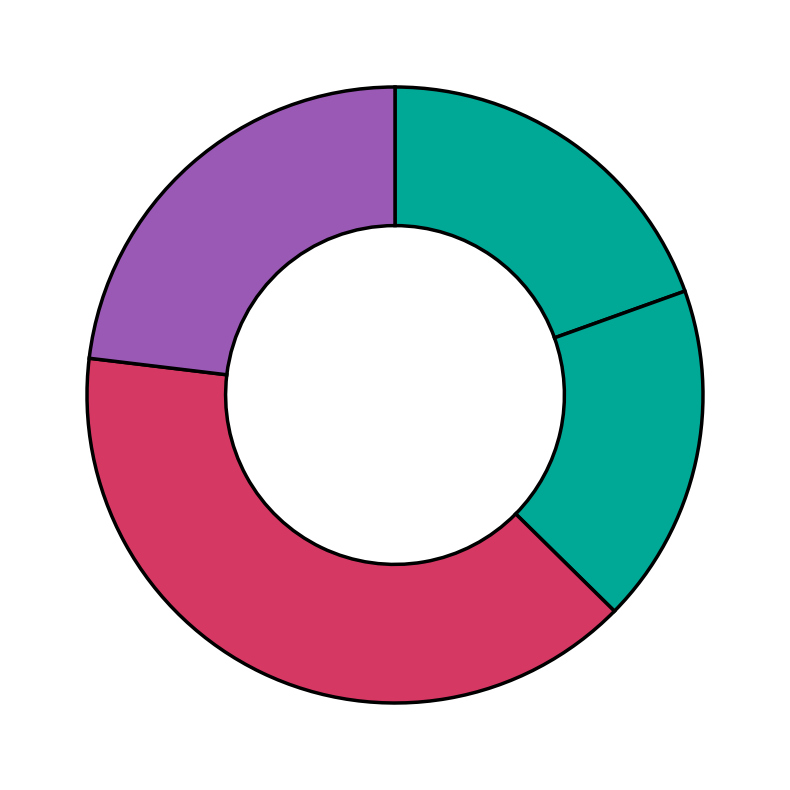

Count the number of slices in the pie.

4